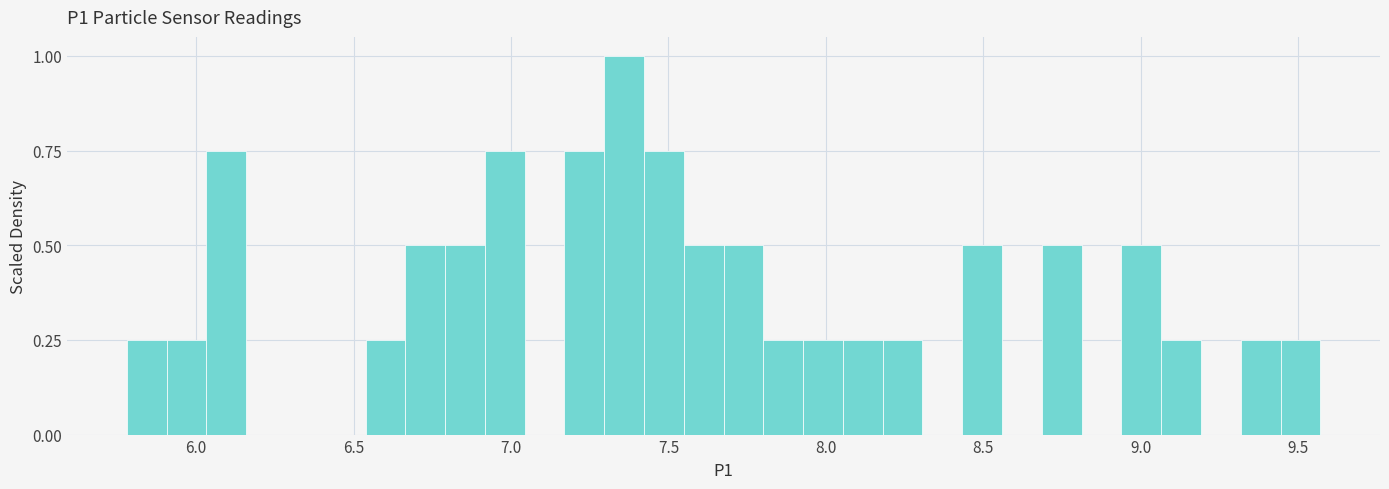

Around what value on the x-axis is the tallest bar? Give the approximate position of its centre, as read against the axis.

7.35